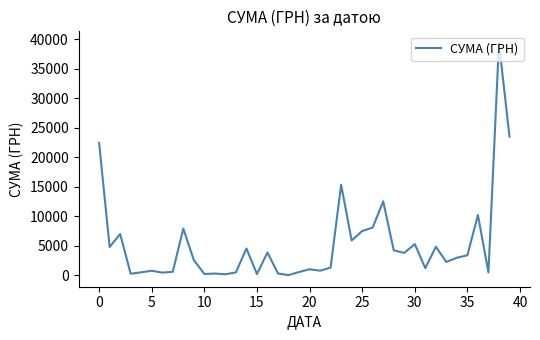

What is the difference between the maximum and minimum values?

39359.1